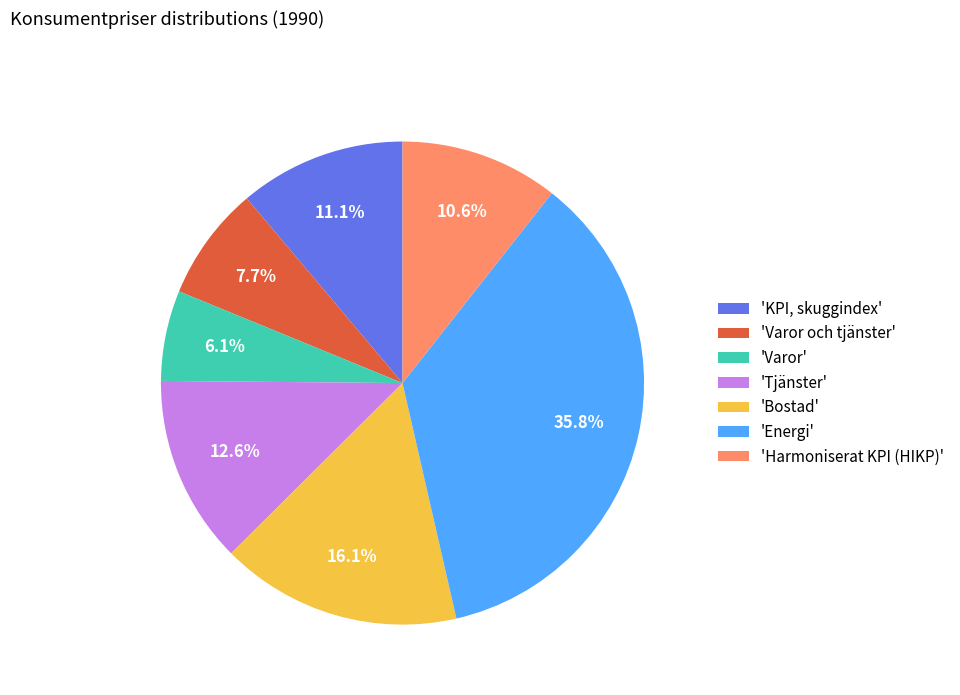

How many segments does this pie chart have?

7